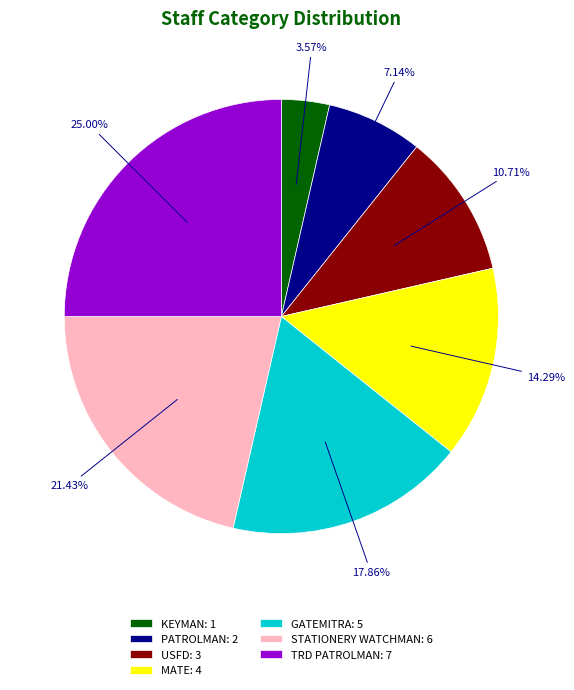

What percentage do USFD and STATIONERY WATCHMAN together represent?

32.1%